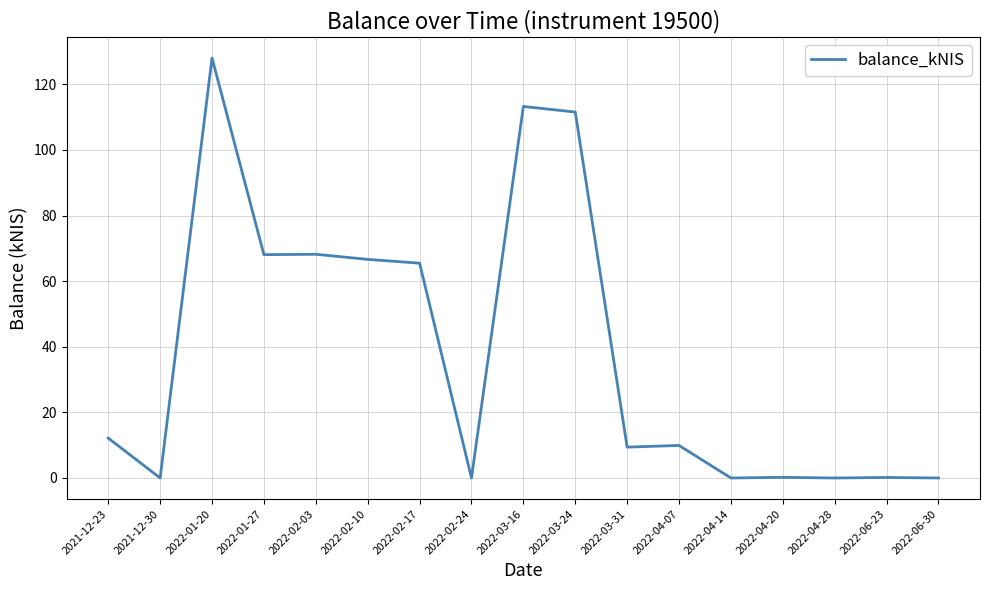

The value at 2022-02-17 is 40.5. True or false?

False